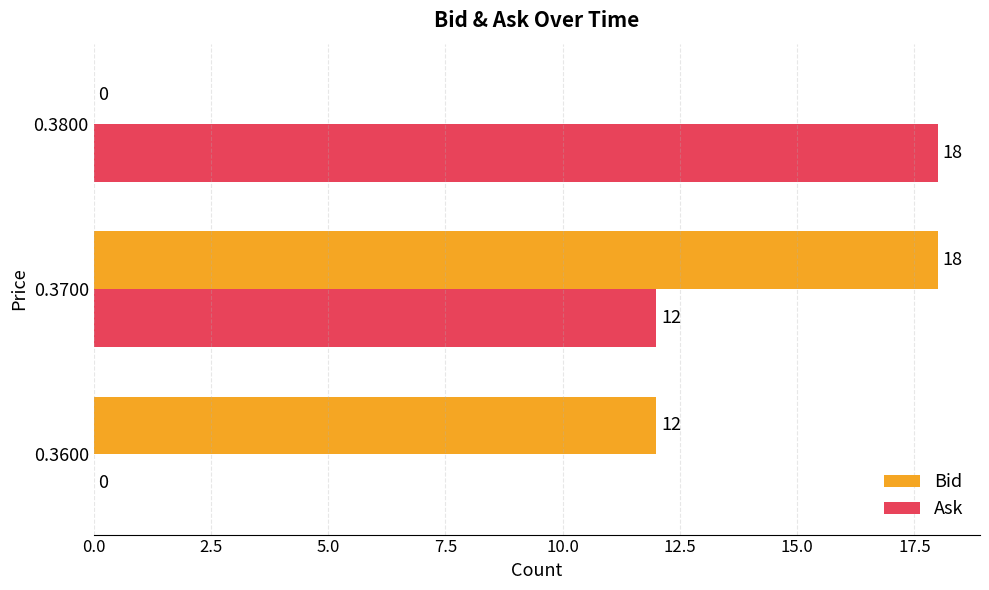

At which label does Bid reach its peak?

0.3700